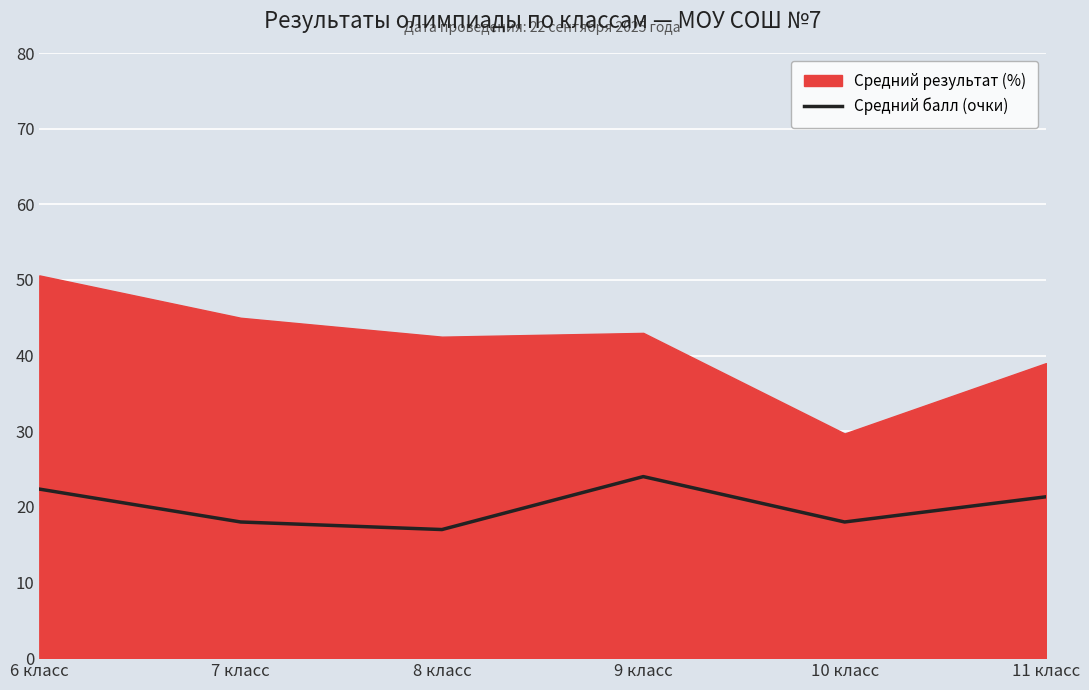

At which label does the data first exceed 21?

6 класс